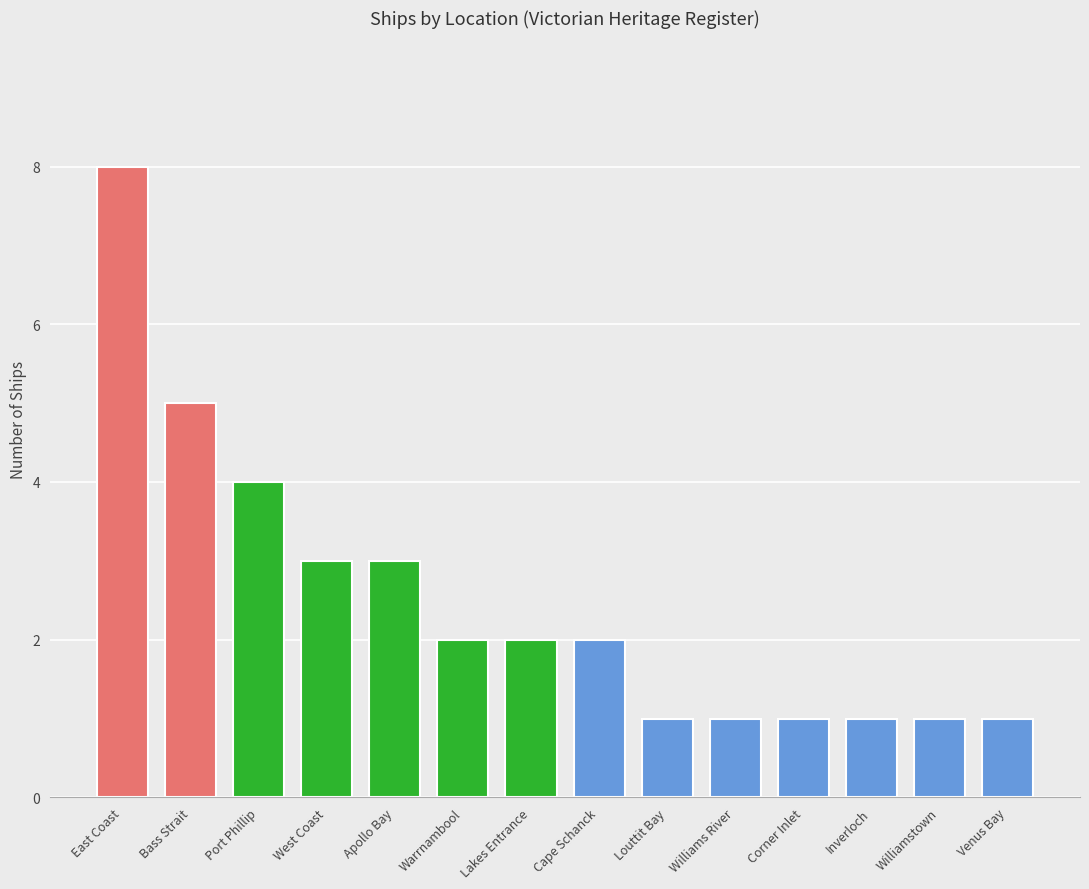

True or false: the data shows 3 at Bass Strait.

False